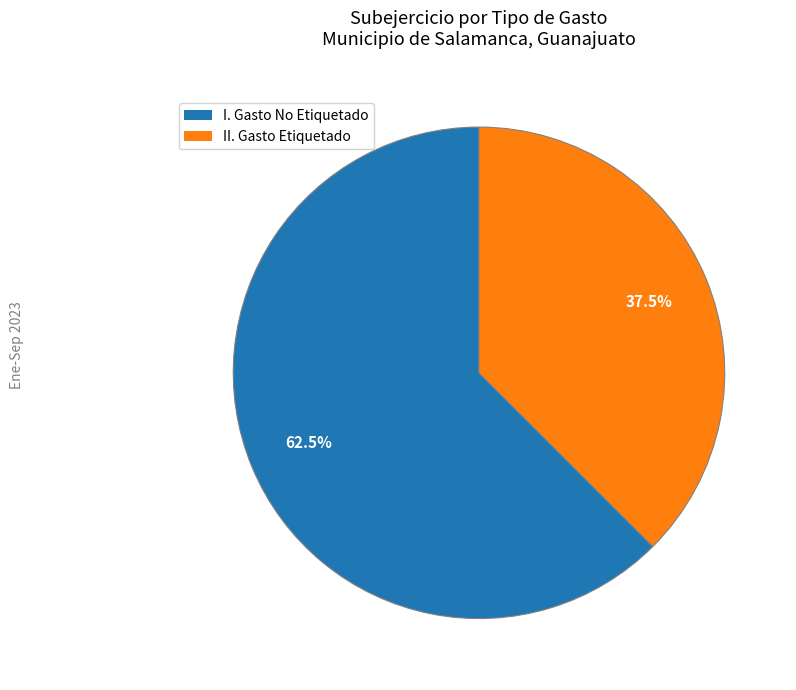

Is there any slice that represents more than half of the pie?

Yes